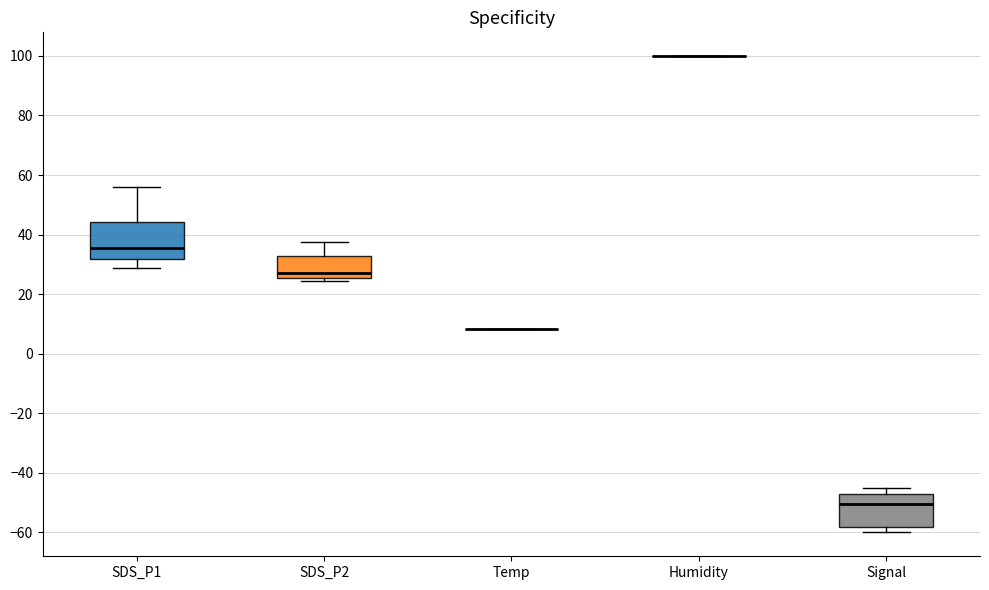

Reading left to right, transcribe this box plot: for each box, give where its median line is, the range the box spans, and where its two whiskers end, as read against the y-axis. The values are not printed on the chart, so give them approximately, as read against the axis.

SDS_P1: median 36, box 32 to 44, whiskers 28 to 56
SDS_P2: median 26 (just above the box's lower edge), box 26 to 32, whiskers 24 to 38
Temp: box collapsed to a line at 8, whiskers 8 to 8
Humidity: box collapsed to a line at 100, whiskers 100 to 100
Signal: median -50, box -58 to -46, whiskers -60 to -44